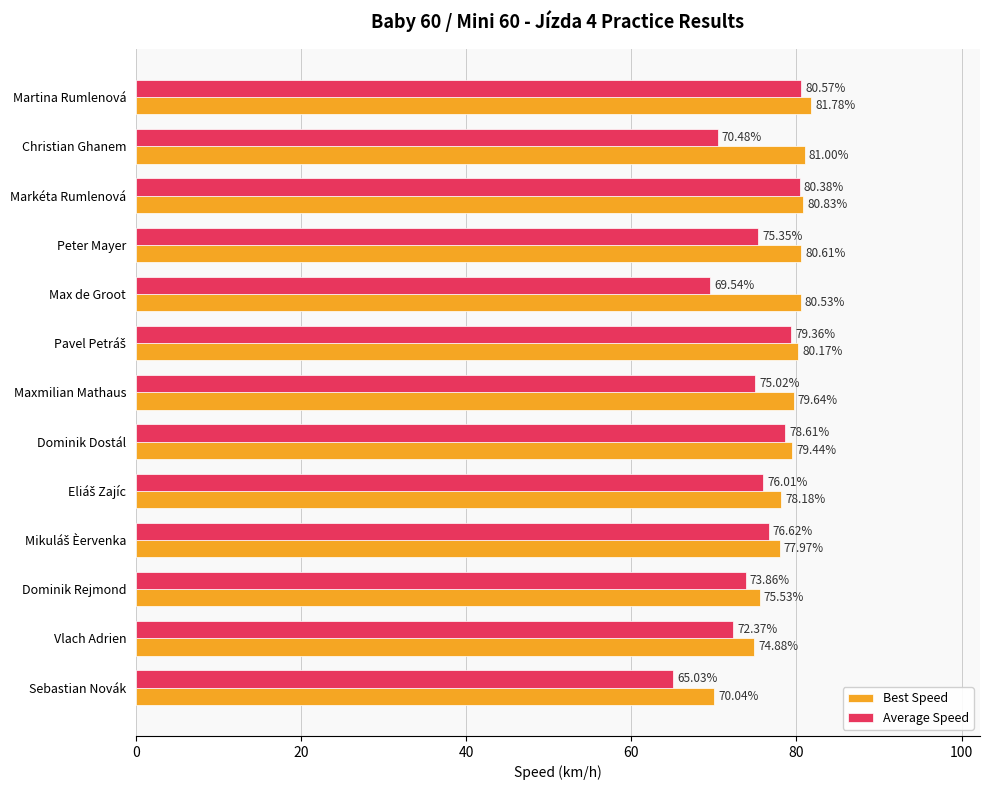

How many distinct data groups are displayed?

2